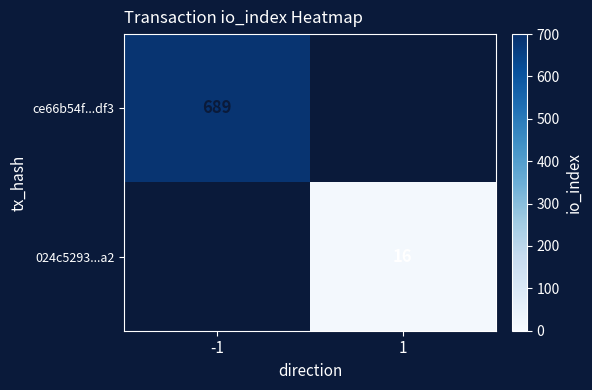

The 024c5293...a2 series shows 16 at 1. True or false?

True